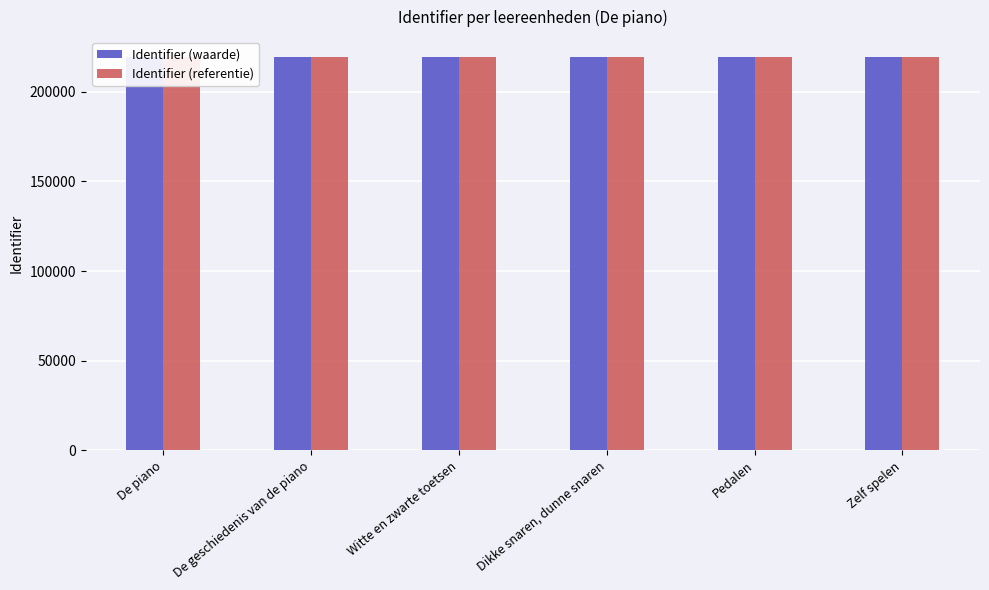

What is the value of the Identifier (referentie) bar at the 5th from the left?

219540